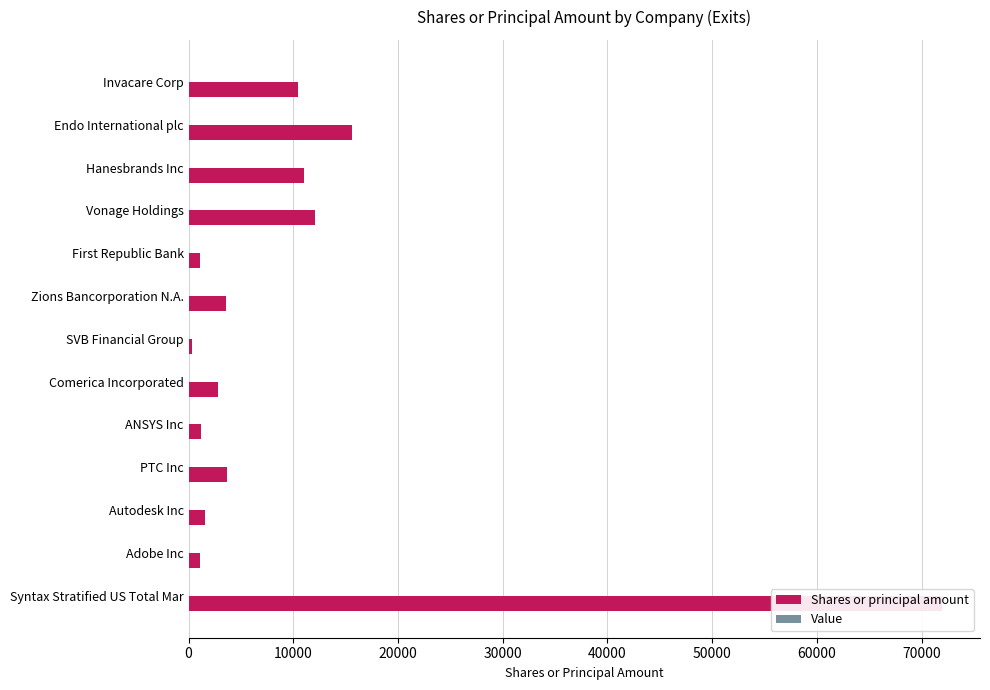

What is the spread (max minus min) of values at 10000?

15617.6